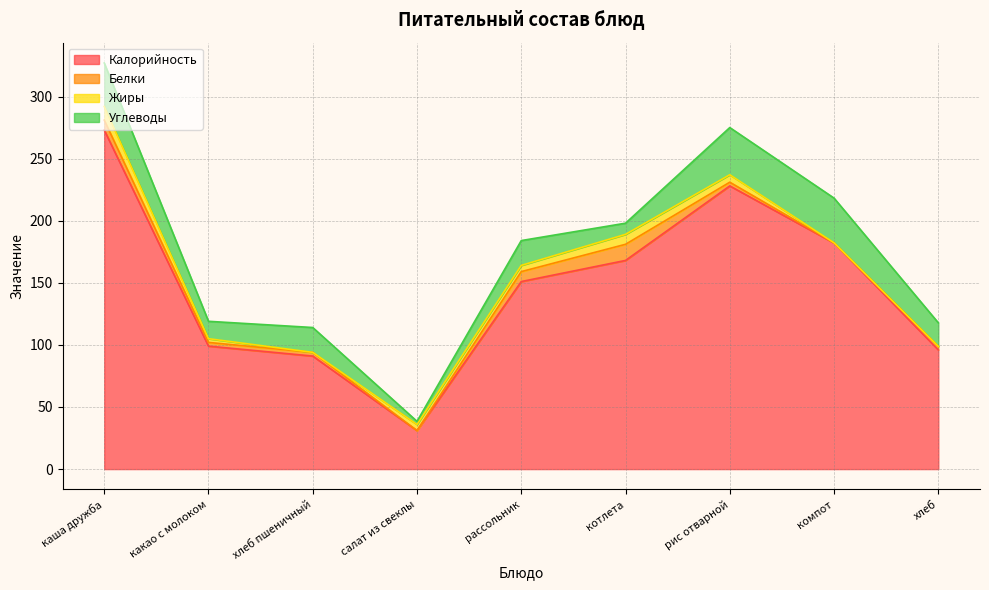

True or false: Жиры and Калорийность cross at least once.

False